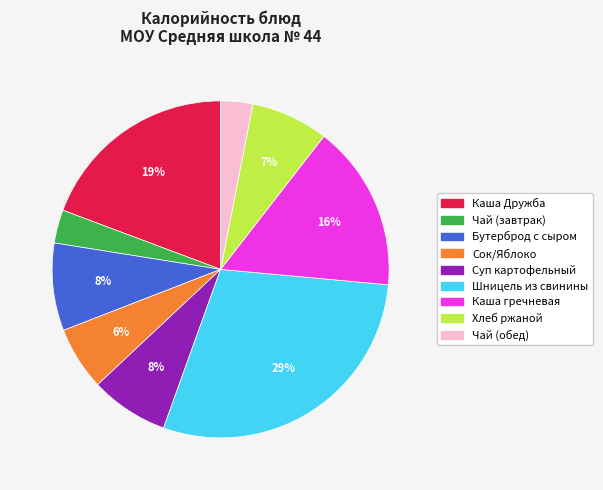

Is the sum of Хлеб ржаной and Шницель из свинины greater than half?

No